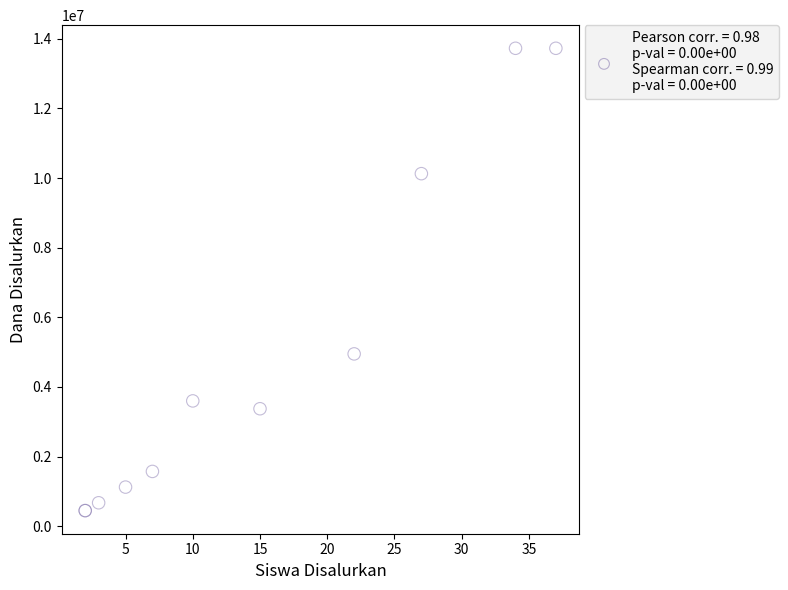

What Y value in the scatter plot is closest to 7087500?

4950000